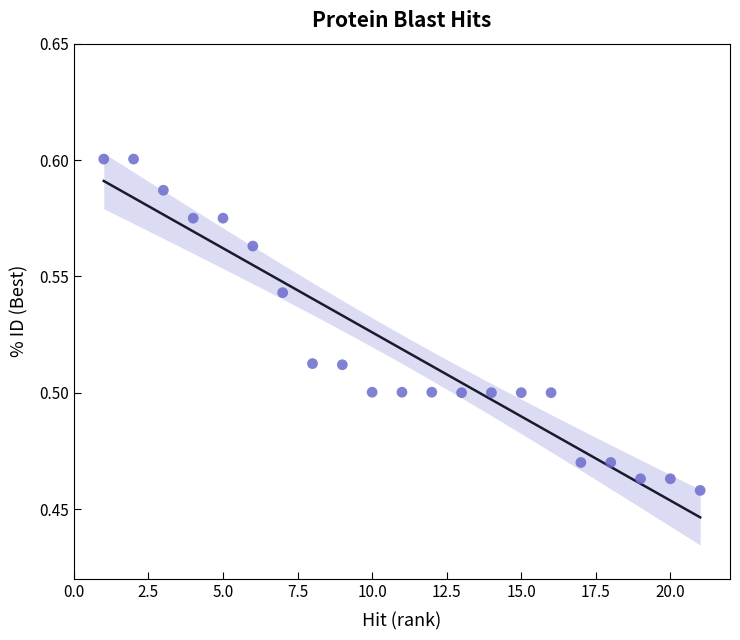

What is the range of X values (max minus min)?

20.0